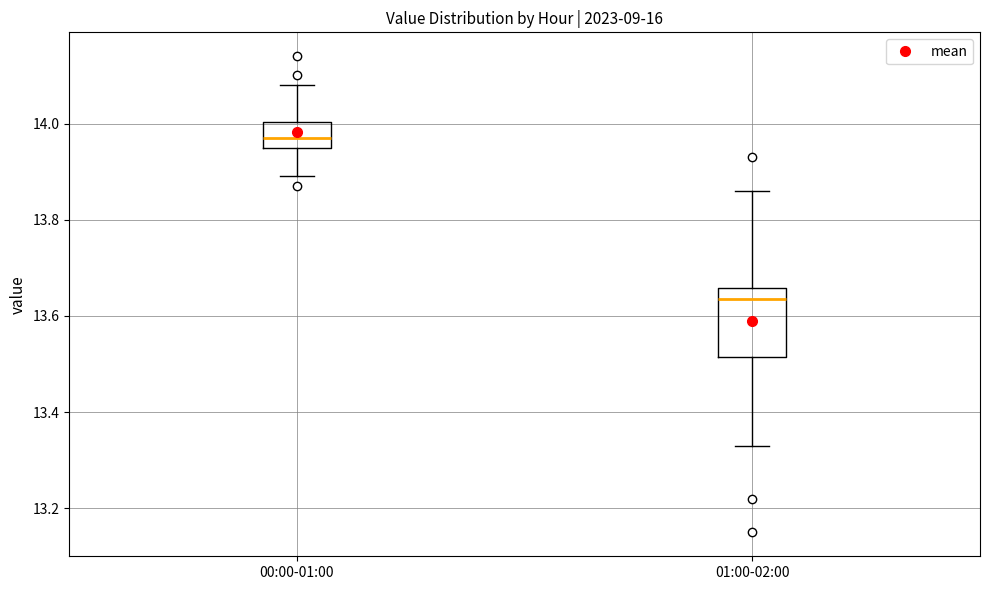

Where does the median line of the box for 01:00-02:00 sit on the y-axis? The values are not printed on the chart, so give them approximately, as read against the axis.

13.64